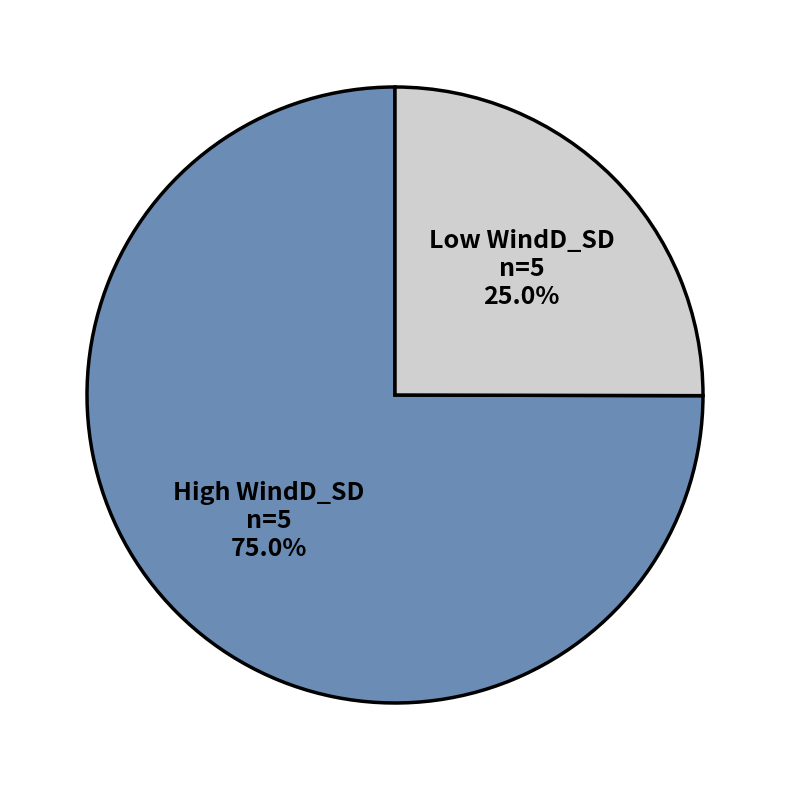

What is the ratio of the value at High WindD_SD to the value at Low WindD_SD?

3.0